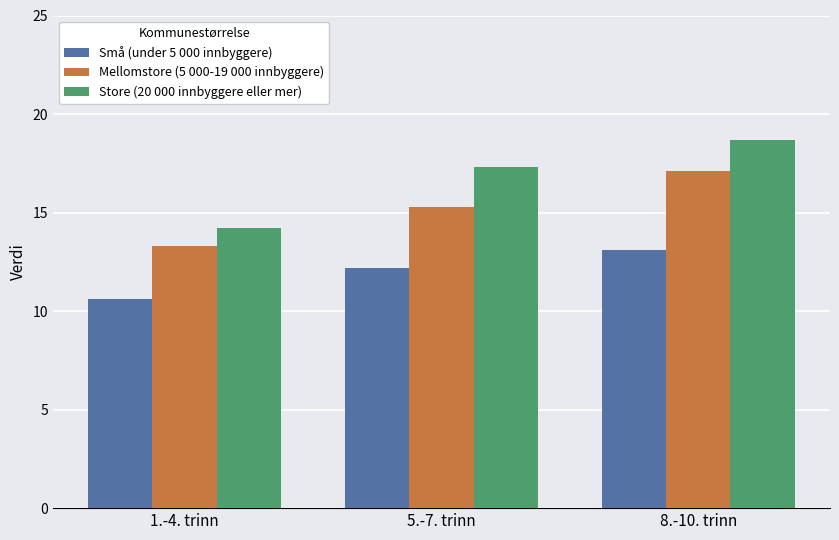

Which series has the widest spread of values?

Store (20 000 innbyggere eller mer)